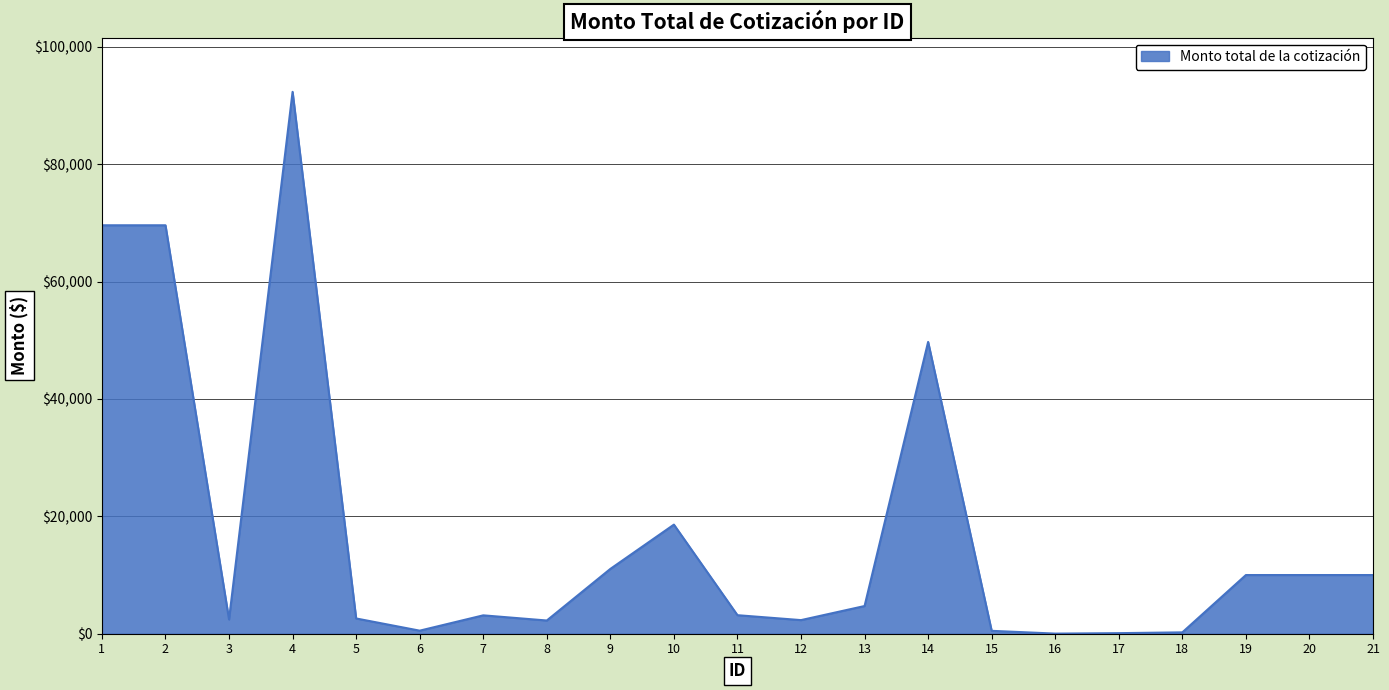

What is the difference between the maximum and minimum values?

92315.1